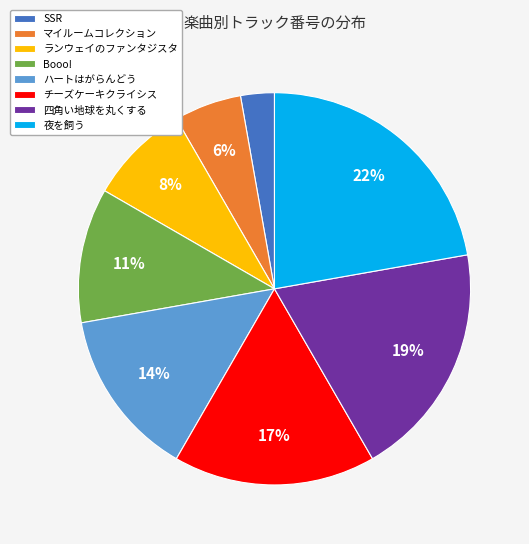

To the nearest percent, what is the average slice percentage?

12%